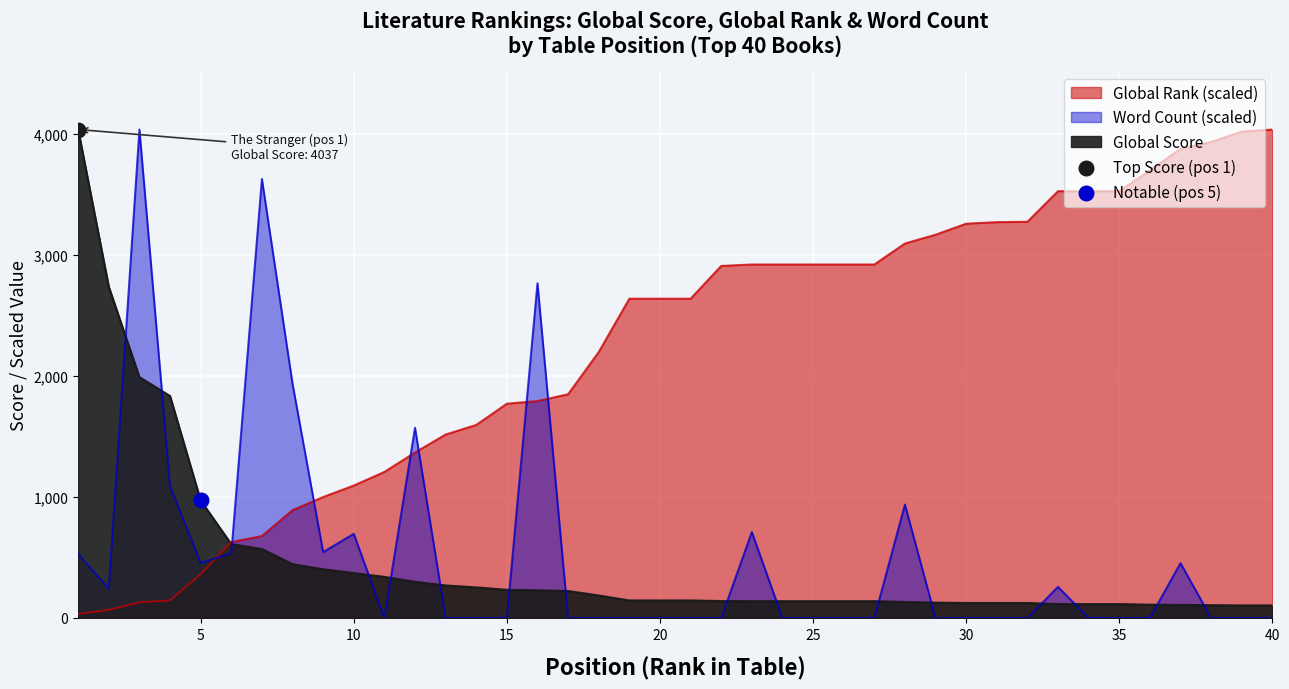

At which category is the sum across all series the highest?

3